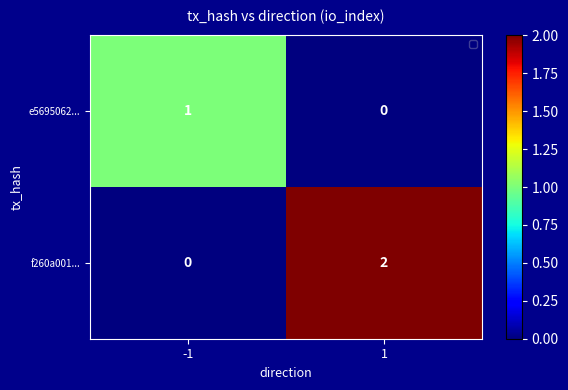

Which series has the largest range (max minus min)?

f260a001...